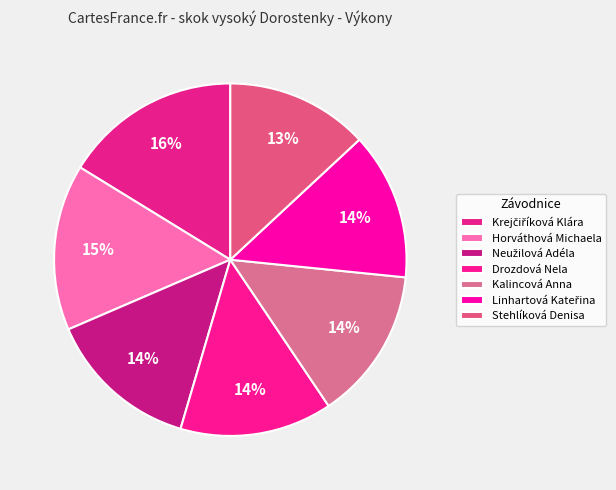

Does any single category account for the majority?

No